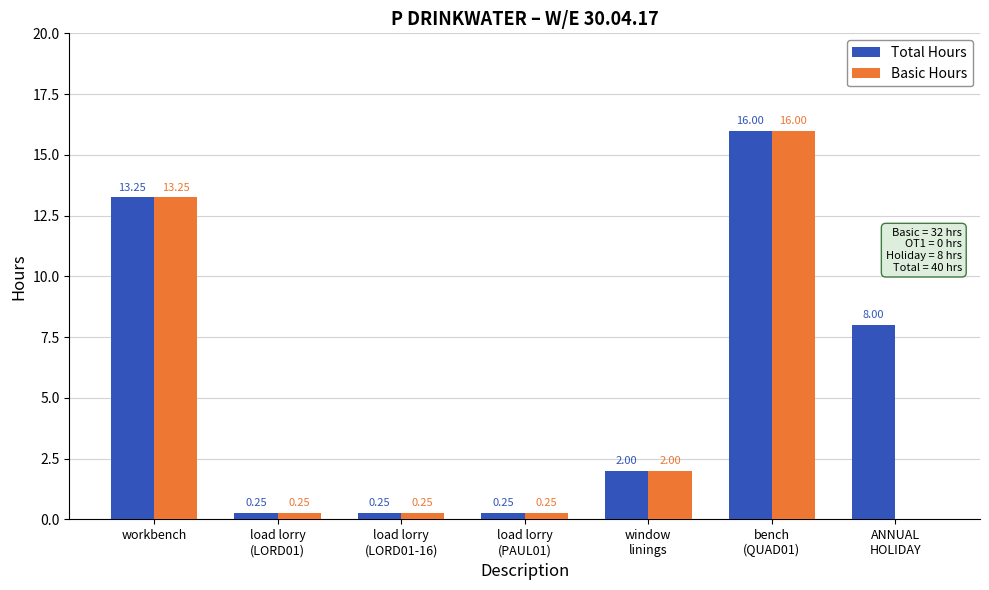

What are all the series names shown in the legend?

Total Hours, Basic Hours